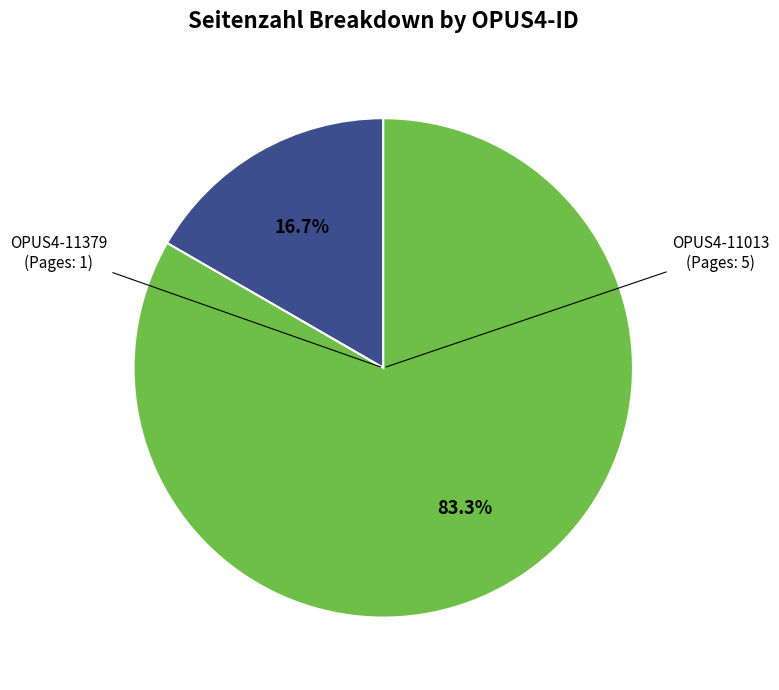

Does any single category account for the majority?

Yes